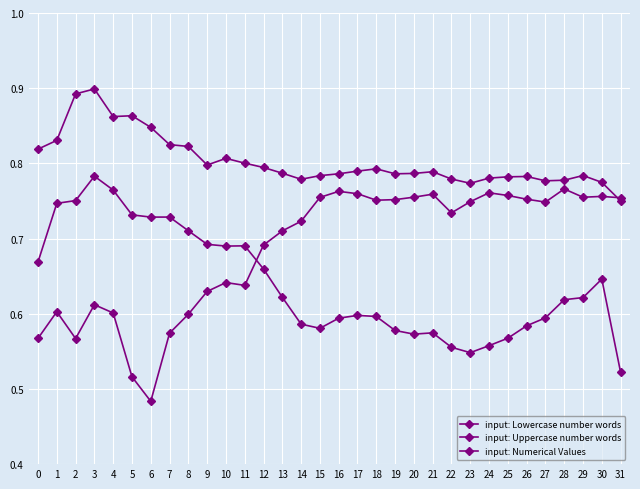

What is the sum of all input: Lowercase number words values?

20.5